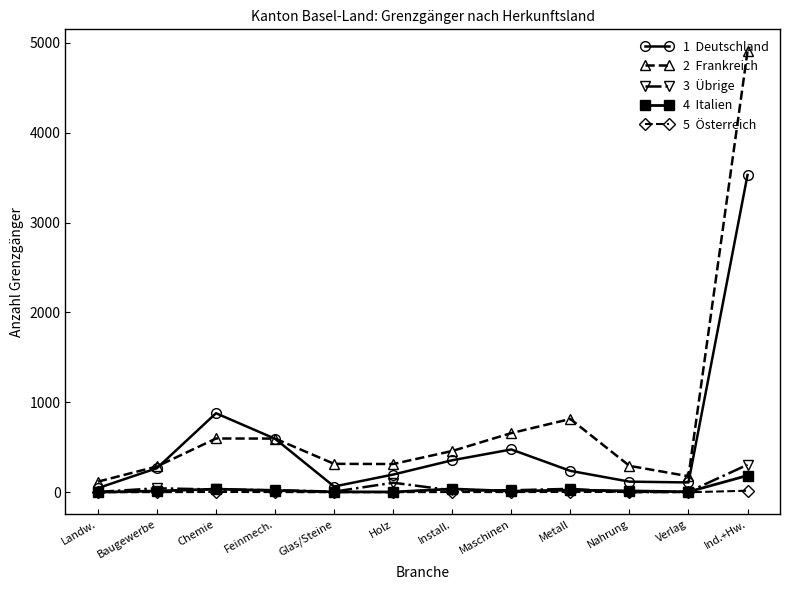

What is the greatest value displayed?

4904